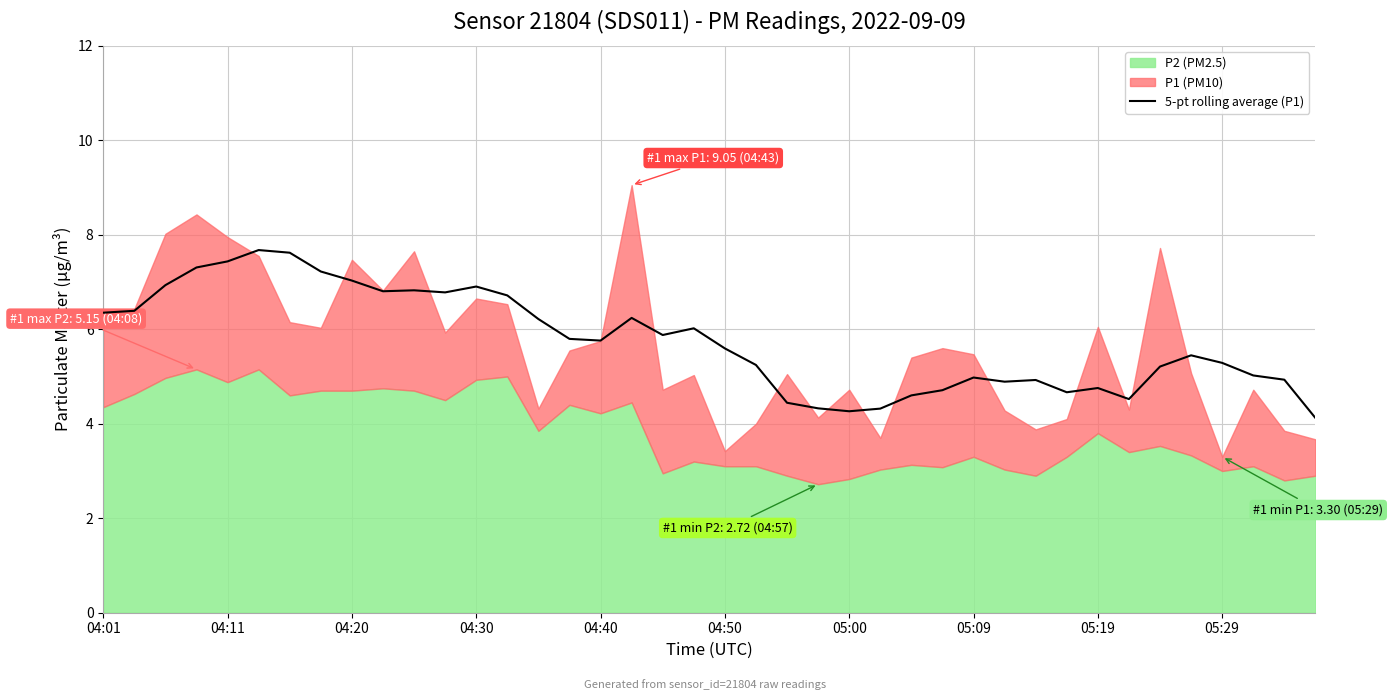

Where is the data nearest to the value 5?

05:09